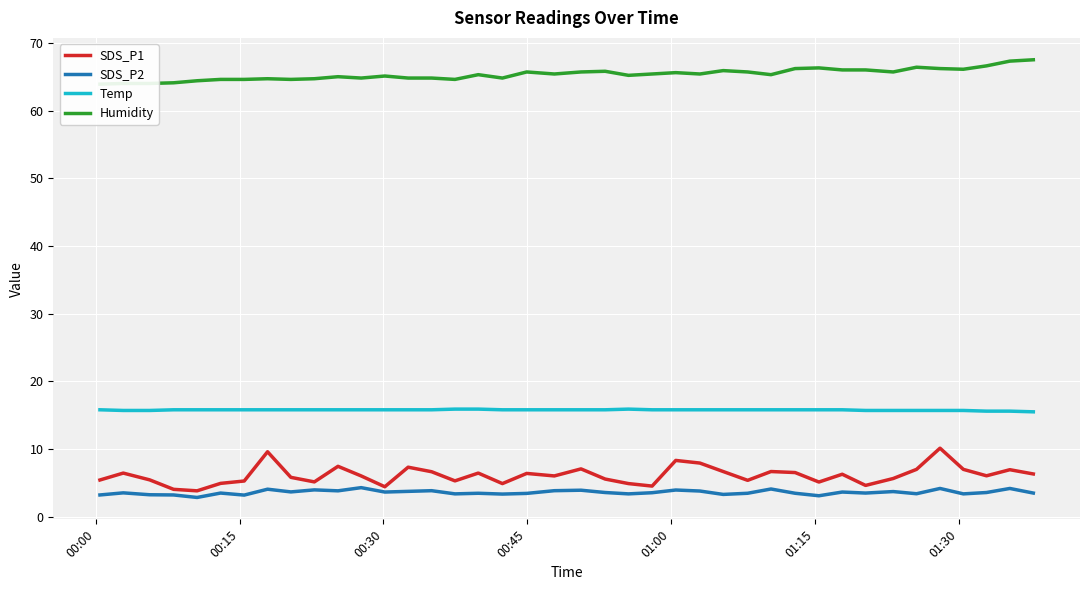

What is the lowest value of the Temp series?

15.5